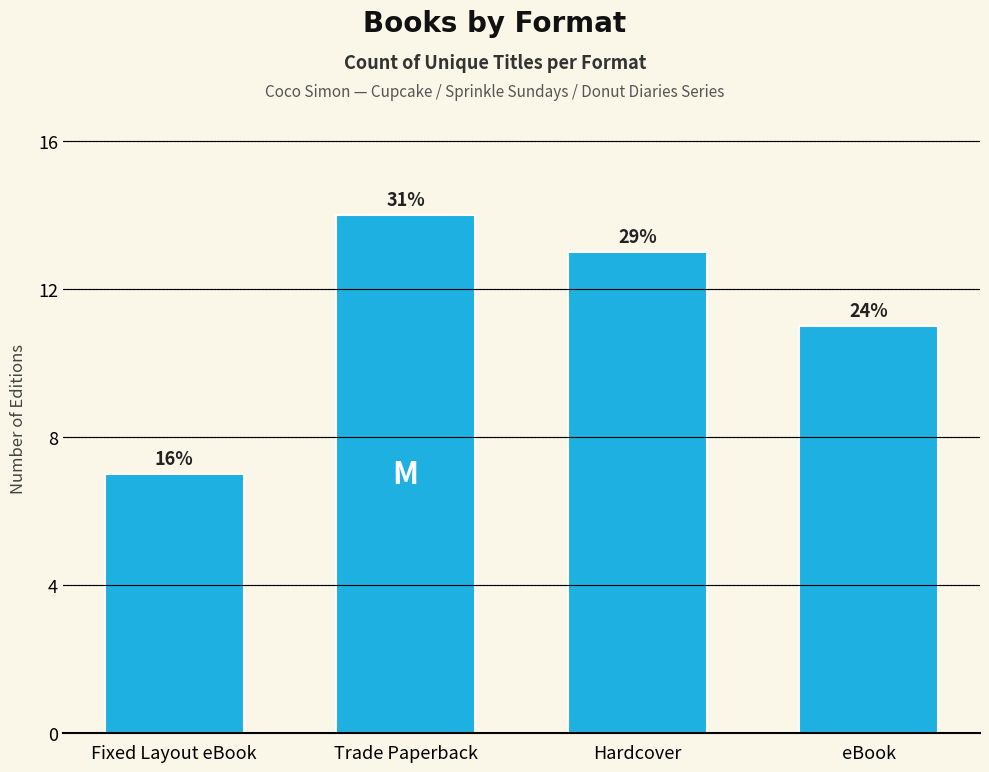

What is the label of the 4th bar from the left?

eBook